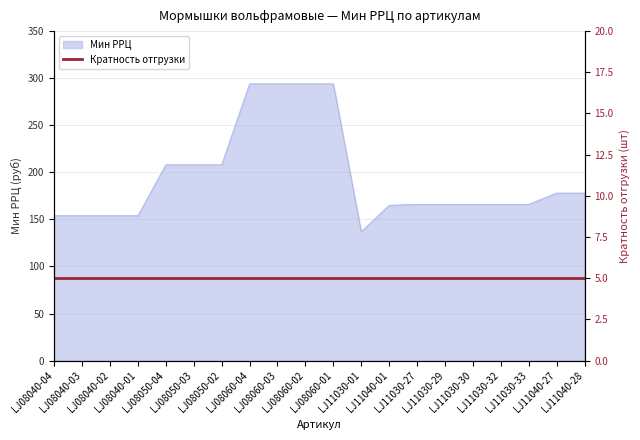

Reading right to left, extract all data points from this chart.

LJ11040-28=178	LJ11040-27=178	LJ11030-33=166	LJ11030-32=166	LJ11030-30=166	LJ11030-29=166	LJ11030-27=166	LJ11040-01=165	LJ11030-01=137	LJ08060-01=294	LJ08060-02=294	LJ08060-03=294	LJ08060-04=294	LJ08050-02=208	LJ08050-03=208	LJ08050-04=208	LJ08040-01=154	LJ08040-02=154	LJ08040-03=154	LJ08040-04=154